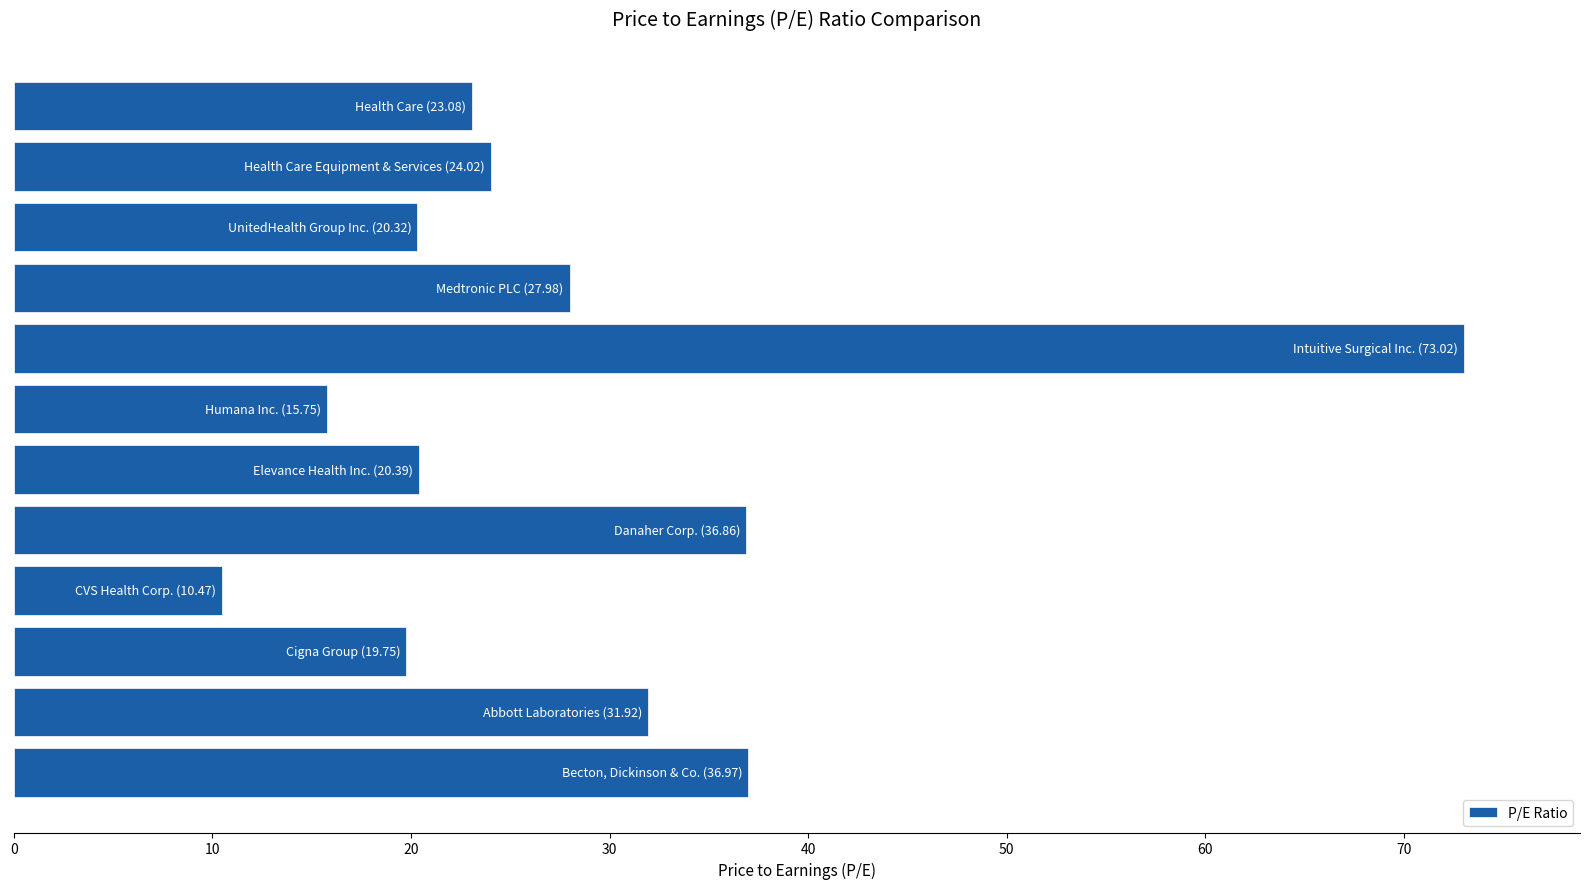

What is the smallest value displayed?

10.5